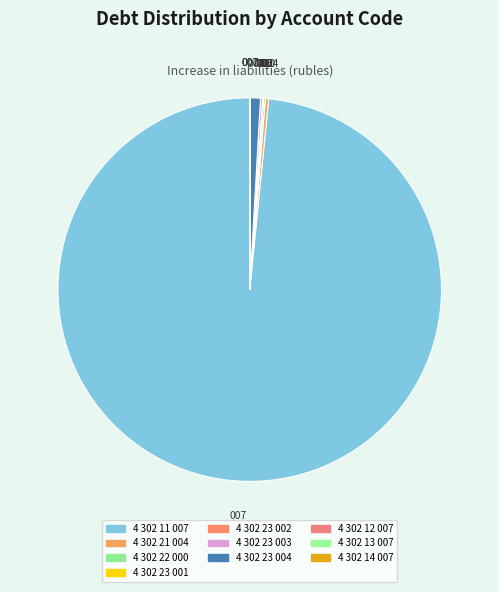

What portion of the pie excludes 4 302 14 007?

100.0%